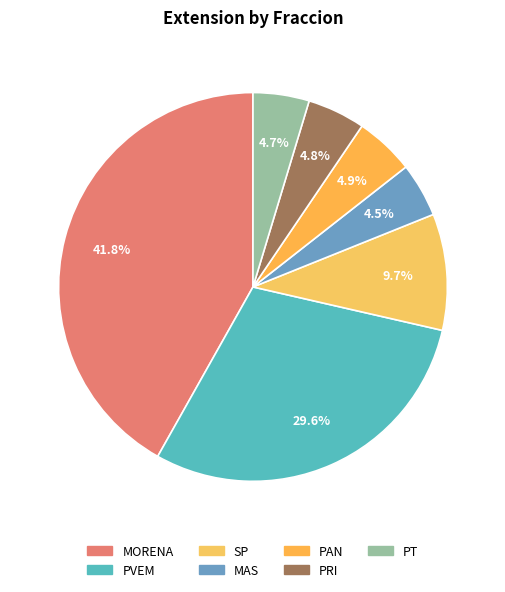

Rank the categories by value from lowest to highest.

MAS, PT, PRI, PAN, SP, PVEM, MORENA